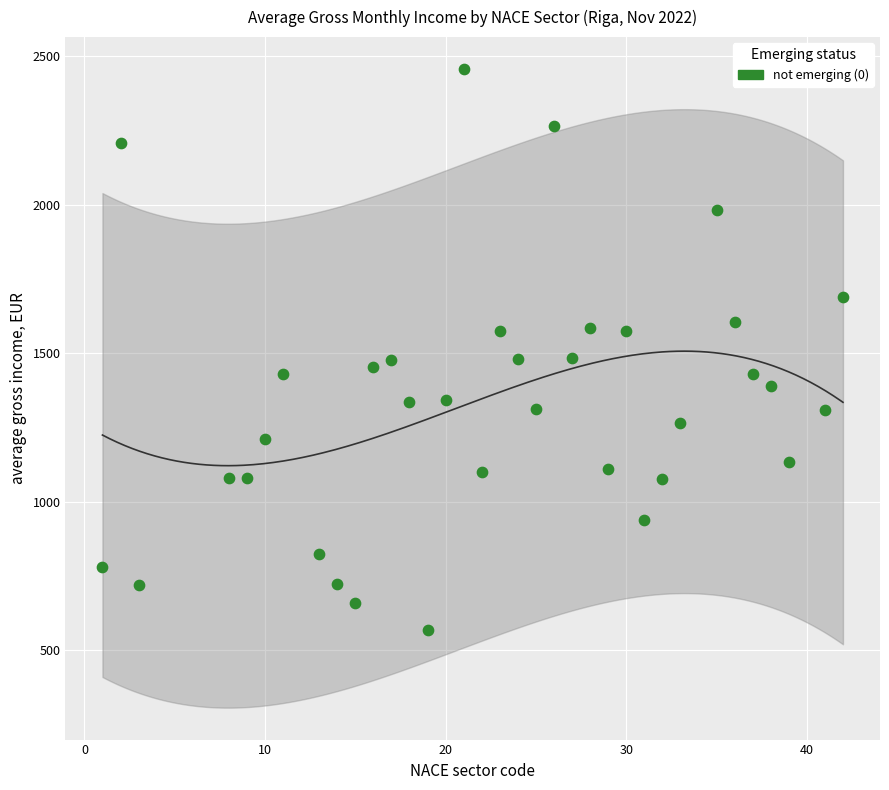

What is the range of Y values (max minus min)?

1889.6